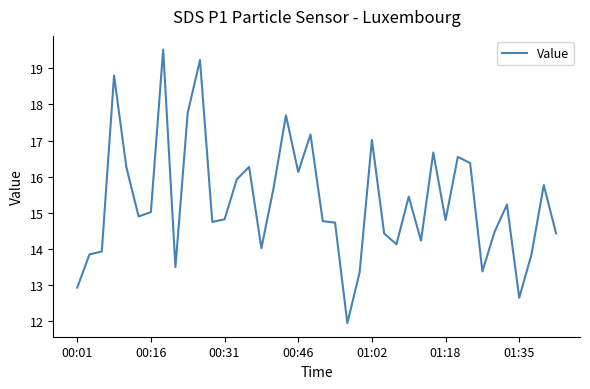

What is the maximum value shown in the chart?

19.5